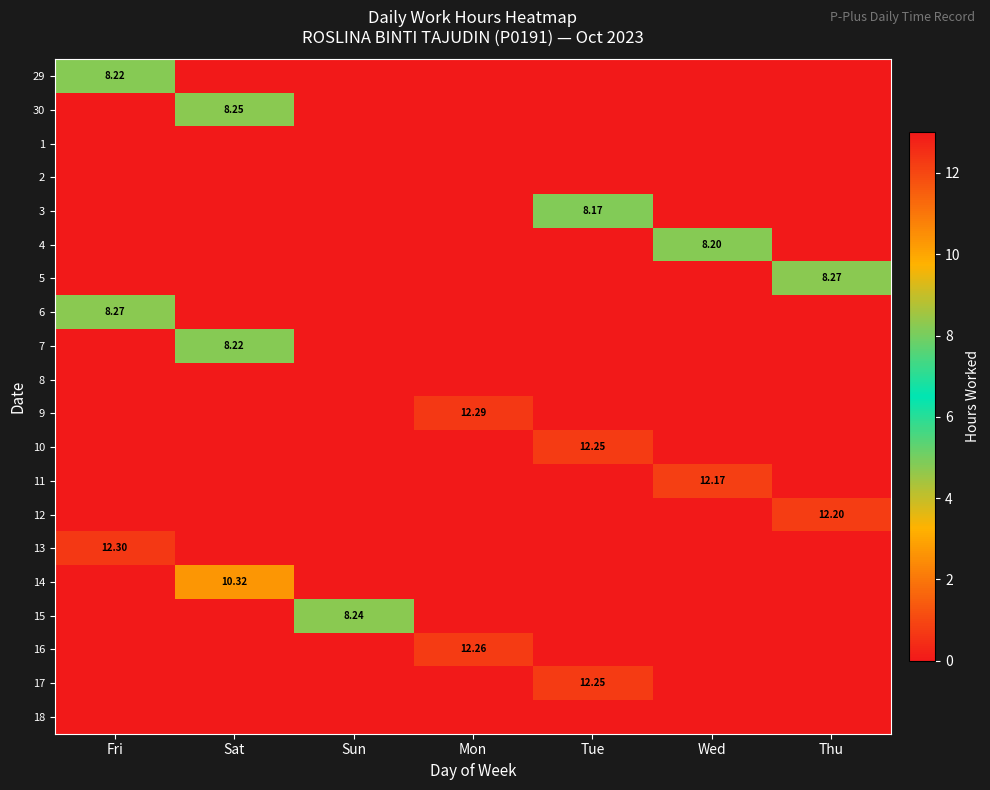

At which category is the sum across all series the highest?

Tue